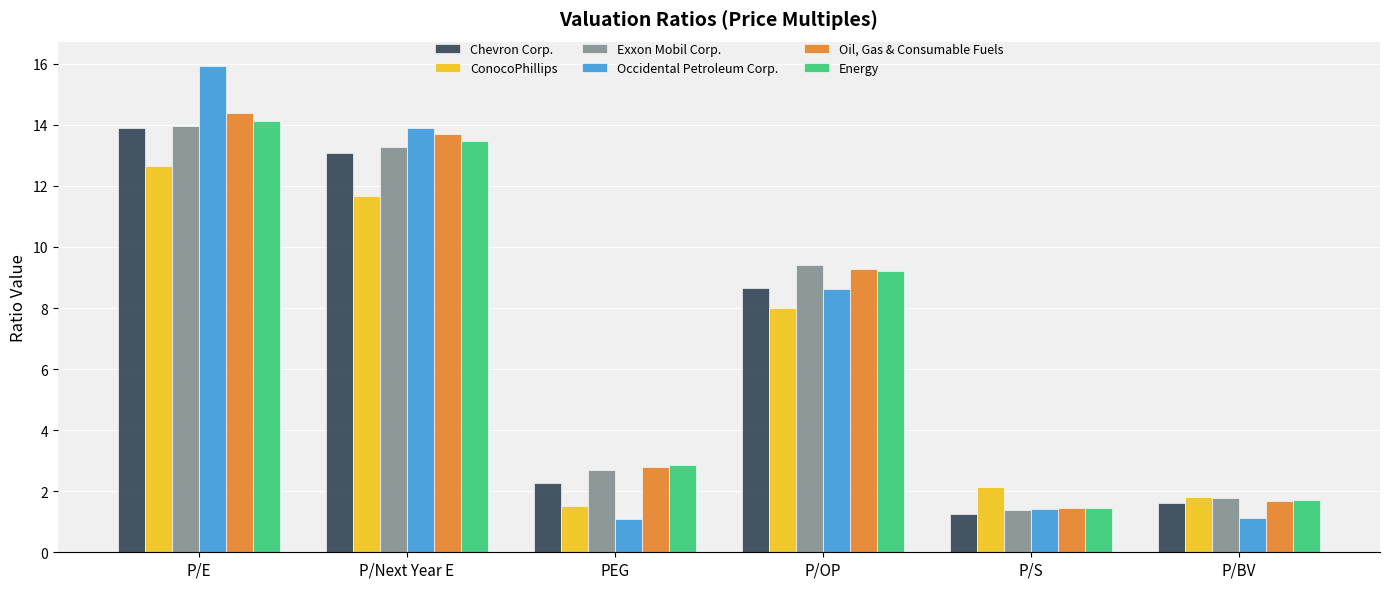

Which series changed the most between P/Next Year E and P/BV?

Occidental Petroleum Corp.